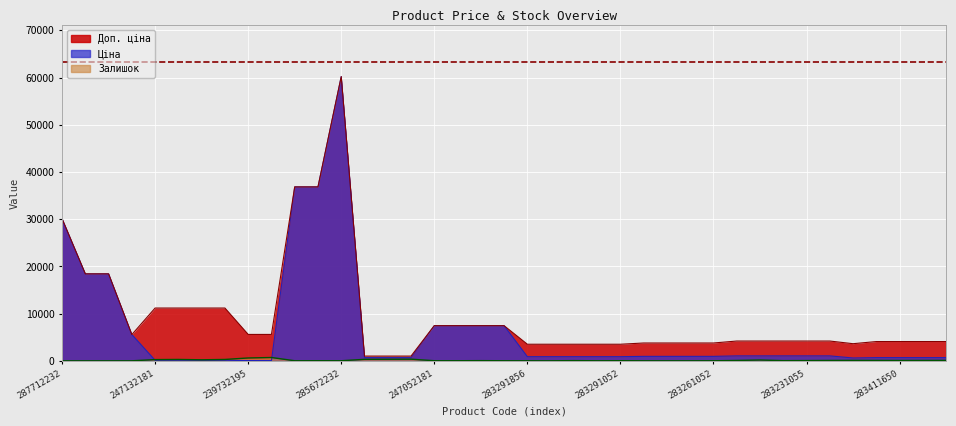

Rank the categories by Доп. ціна value from highest to lowest.

285672232, 285652233, 285652231, 287712232, 287692233, 287692231, 247132181, 247132180, 239772195, 239772179, 247052181, 247052180, 239682195, 239682179, 239732195, 239732179, 10832185, 283231856, 283231651, 283231650, 283231055, 283231052, 283411651, 283411650, 283411055, 283411052, 283261651, 283261650, 283261055, 283261052, 281731856, 283291856, 283291651, 283291650, 283291055, 283291052, 259552213, 259552212, 259552189